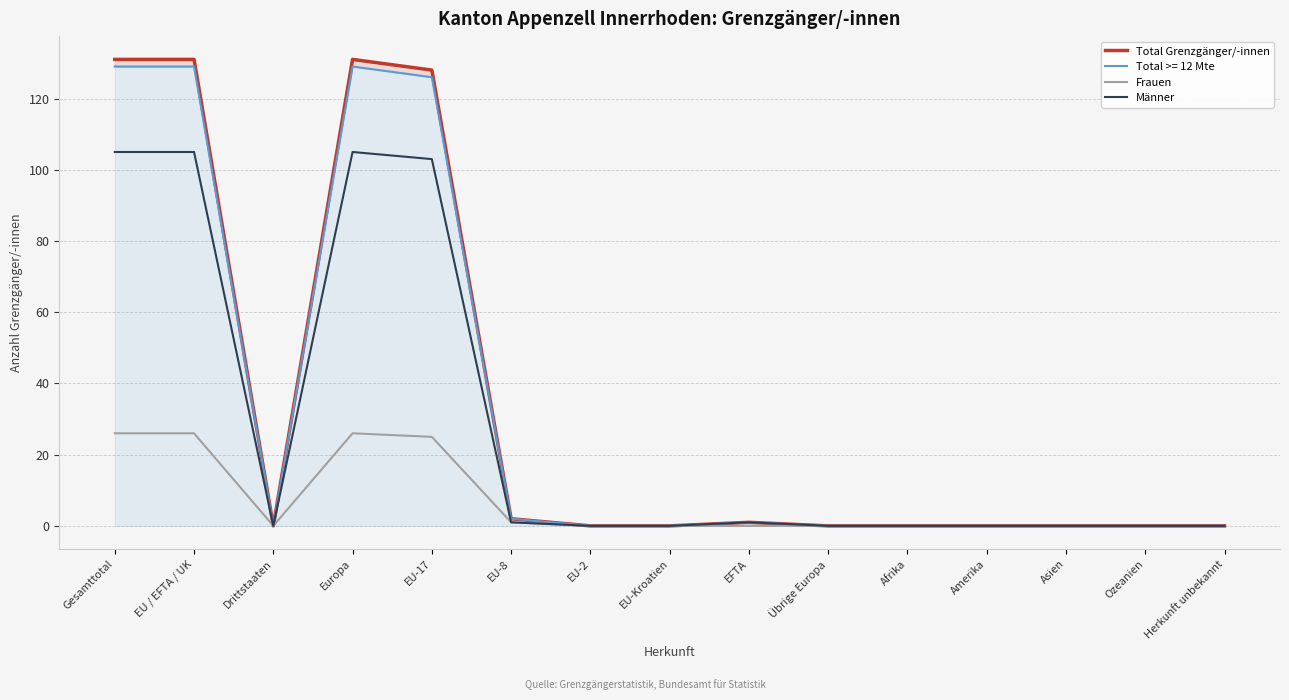

What position from the right is EU-17?

11